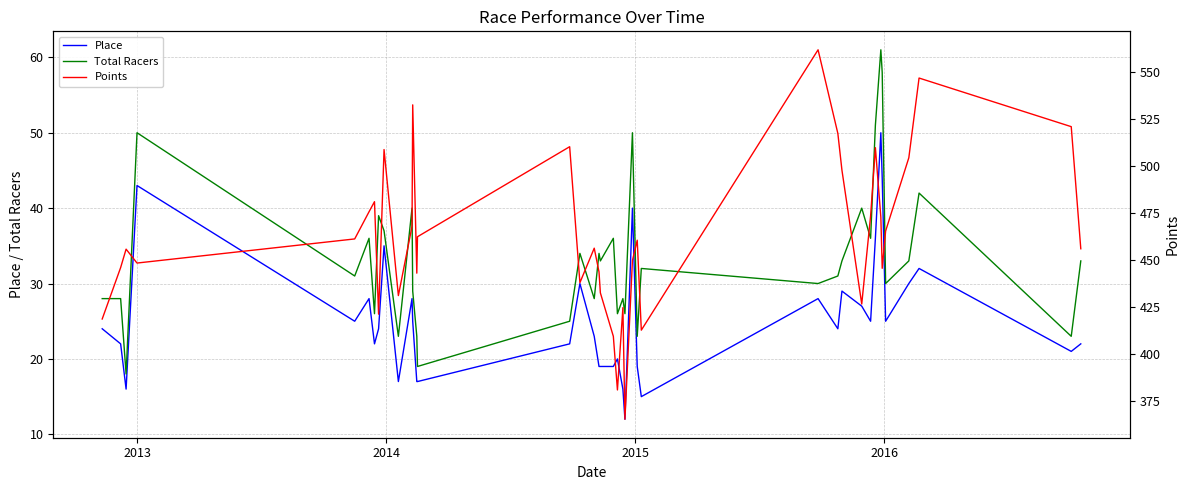

True or false: Place and Total Racers intersect in this chart.

False